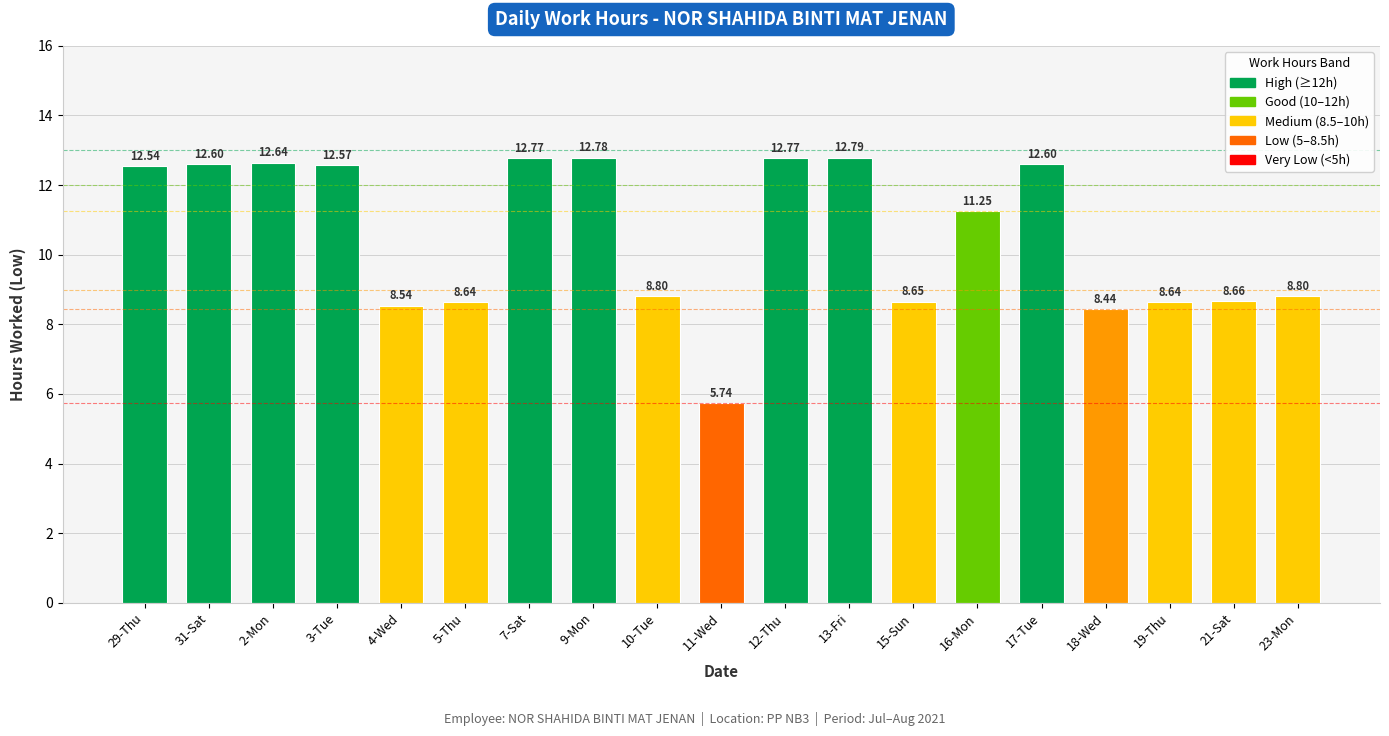

Where does the data first go above 11?

29-Thu